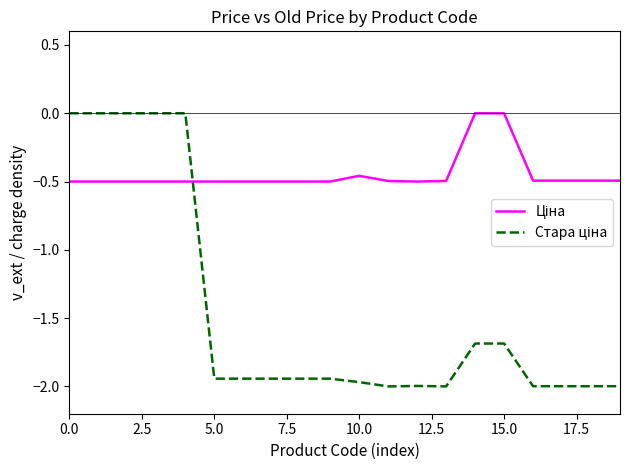

Which series has the largest range (max minus min)?

Стара ціна